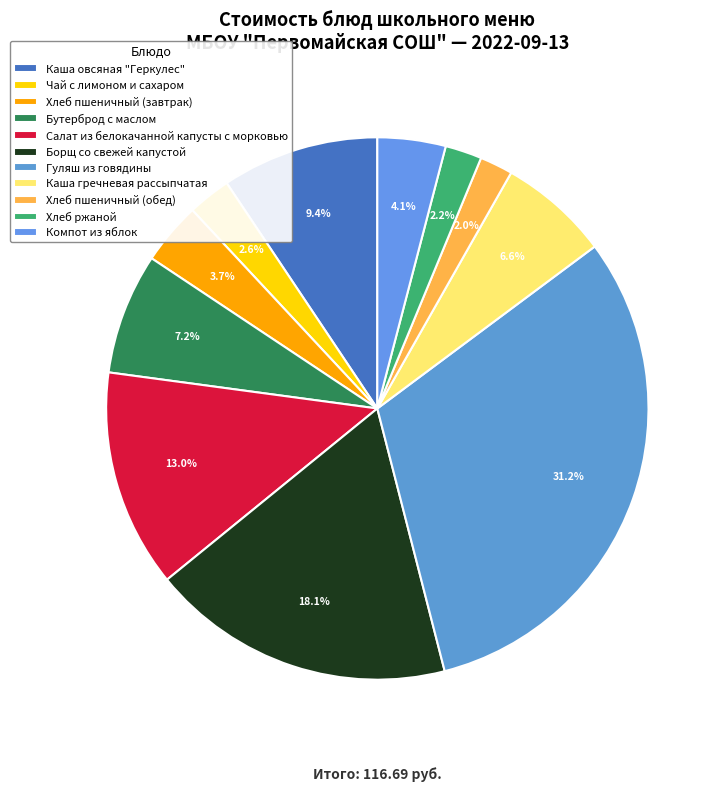

Is it true that Хлеб пшеничный (завтрак) is 4% of the pie?

True